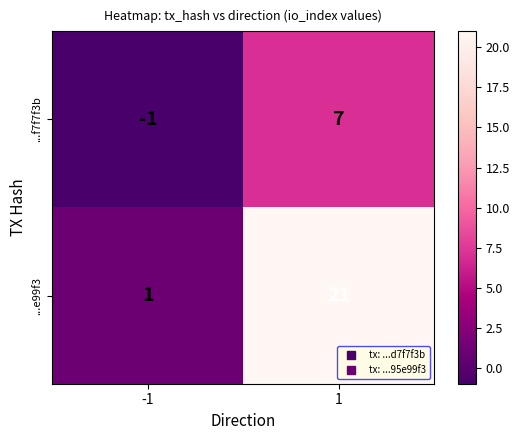

At how many categories does at least one series exceed 0?

2